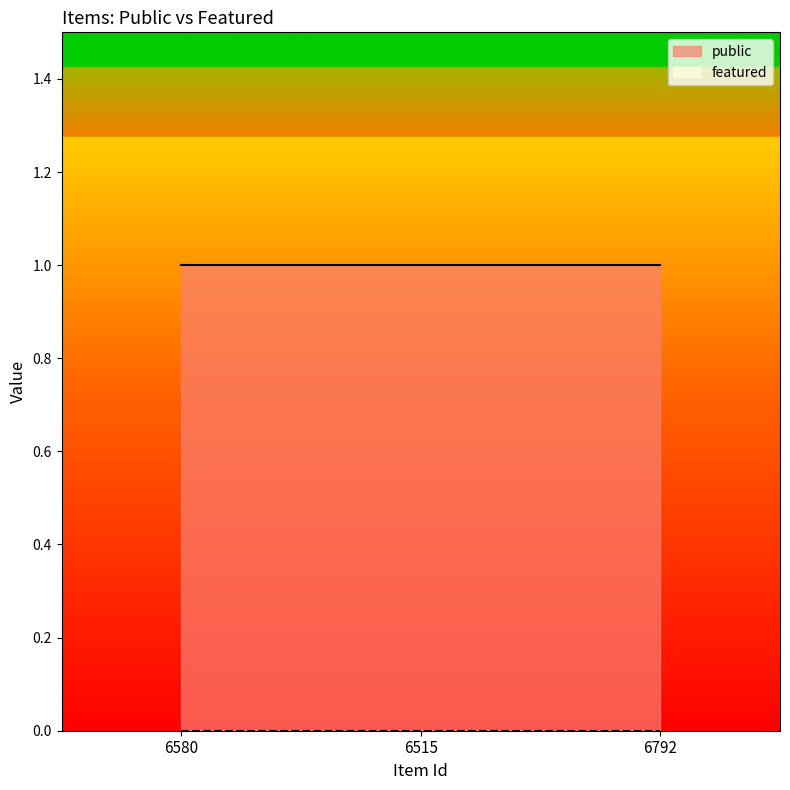

Reading left to right, what are all the values shown in this chart?

public: 1	1	1
featured: 0	0	0